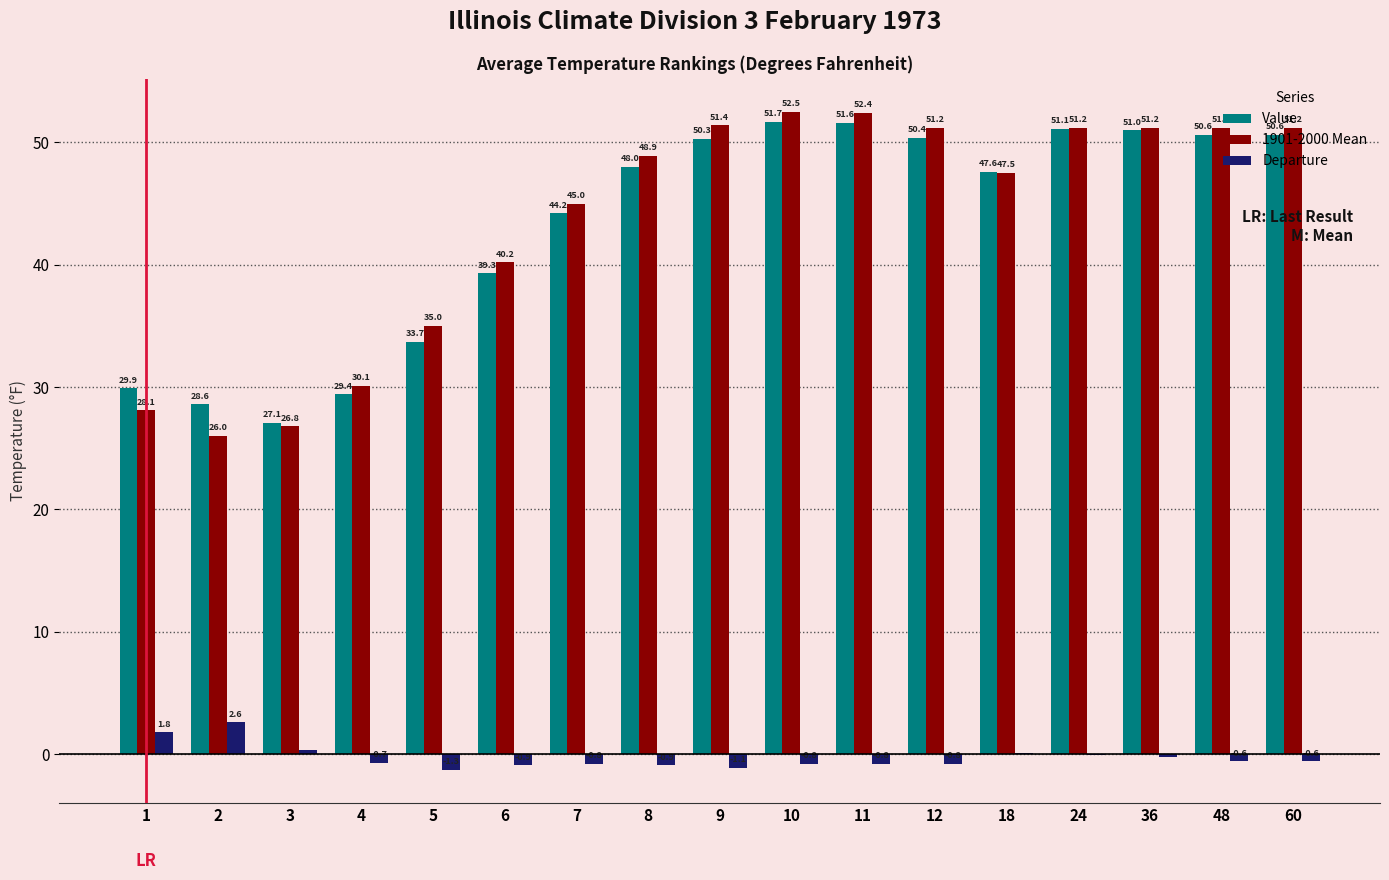

At which category is the sum across all series the highest?

10